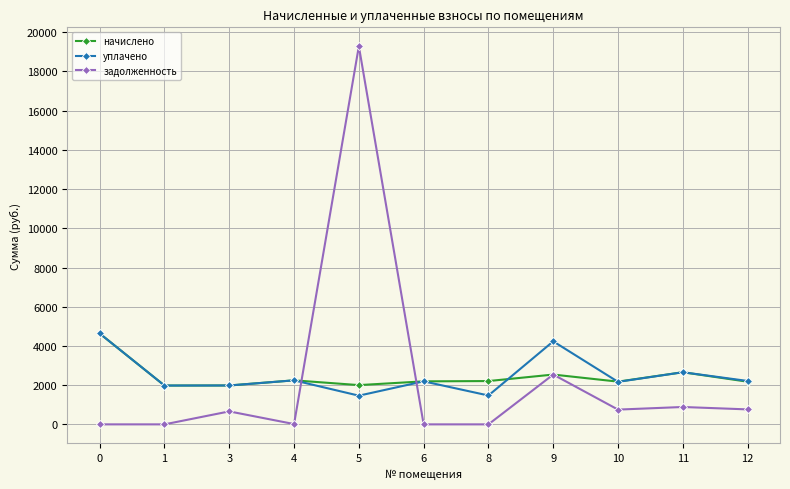

Count the number of categories in the chart.

11